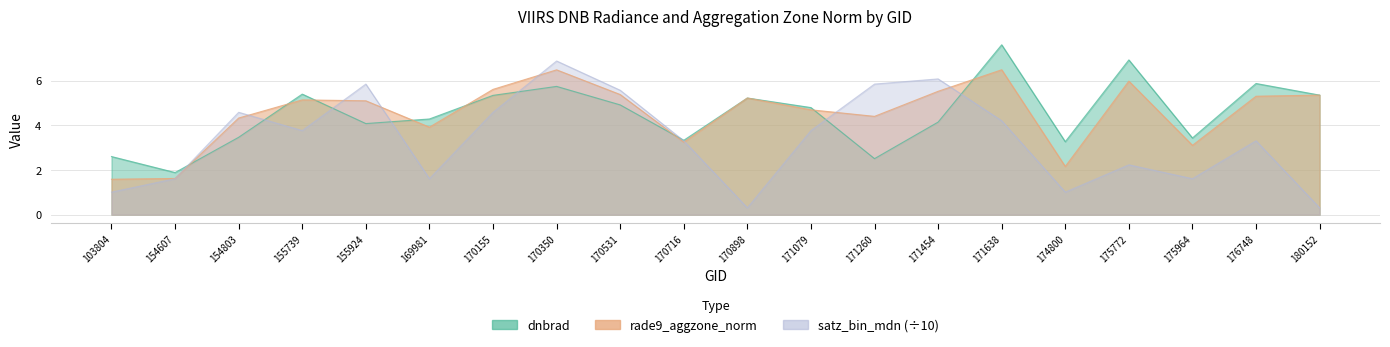

Reading left to right, what are all the values shown in this chart?

dnbrad: 103804=2.6	154607=1.9	154803=3.5	155739=5.4	155924=4.1	169981=4.3	170155=5.3	170350=5.7	170531=4.9	170716=3.3	170898=5.2	171079=4.8	171260=2.5	171454=4.1	171638=7.6	174800=3.3	175772=6.9	175964=3.4	176748=5.9	180152=5.4
rade9_aggzone_norm: 103804=1.6	154607=1.6	154803=4.3	155739=5.1	155924=5.1	169981=3.9	170155=5.6	170350=6.5	170531=5.4	170716=3.2	170898=5.2	171079=4.7	171260=4.4	171454=5.5	171638=6.5	174800=2.2	175772=6.0	175964=3.1	176748=5.3	180152=5.4